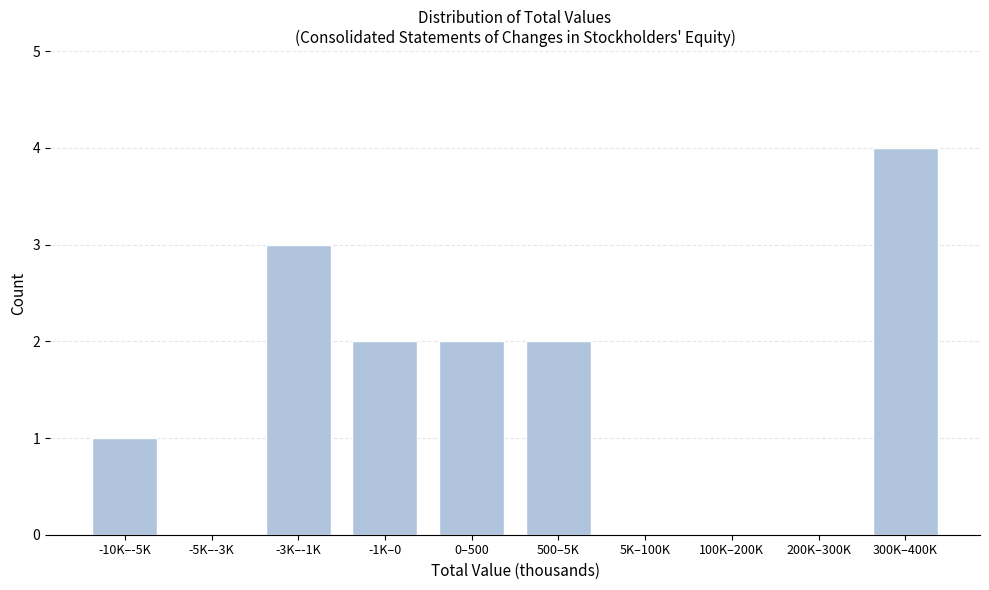

Reading right to left, list all the values displayed in this chart.

300K–400K=4	200K–300K=0	100K–200K=0	5K–100K=0	500–5K=2	0–500=2	-1K–0=2	-3K–-1K=3	-5K–-3K=0	-10K–-5K=1